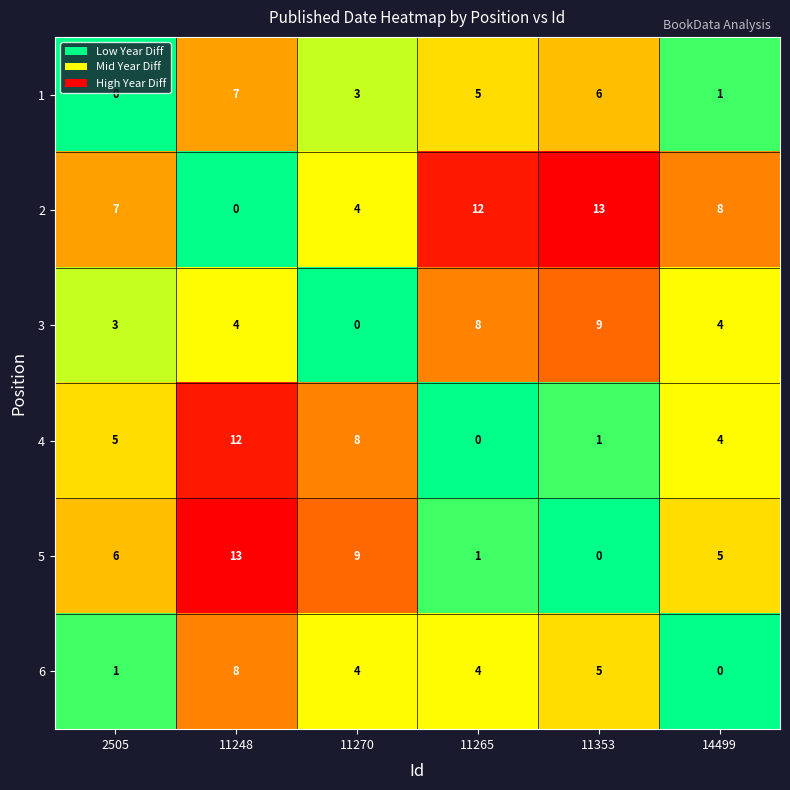

At which category is the sum across all series the highest?

11248